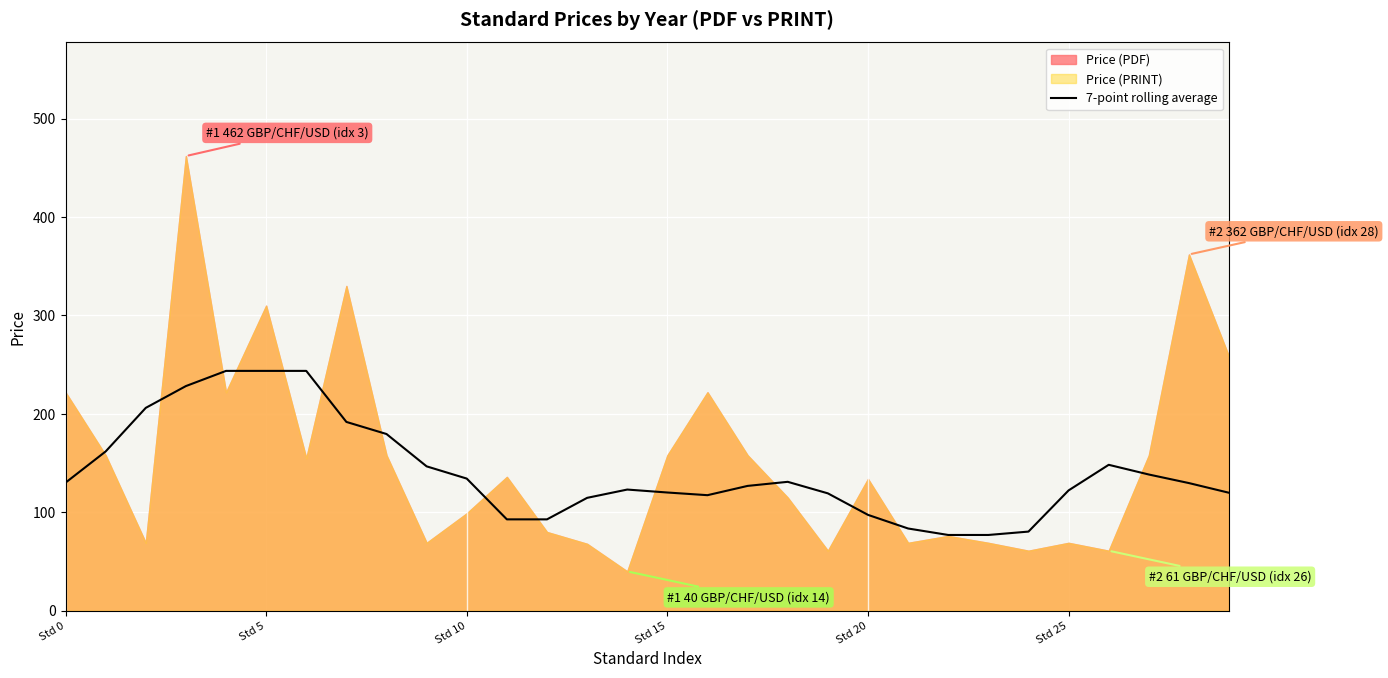

What is the minimum value for 7-point rolling average?

77.0